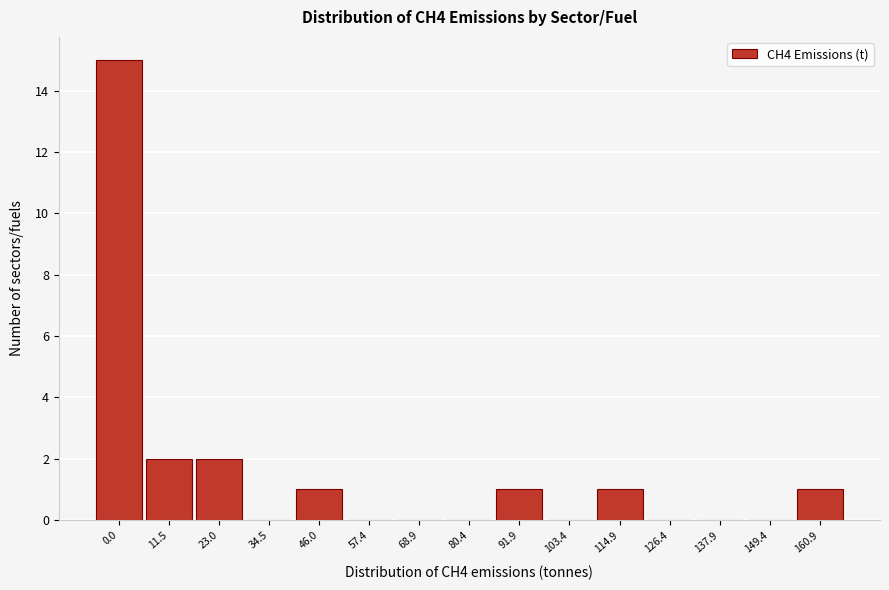

Reading left to right, transcribe all the data shown in this chart.

0.0=15	11.5=2	23.0=2	34.5=0	46.0=1	57.4=0	68.9=0	80.4=0	91.9=1	103.4=0	114.9=1	126.4=0	137.9=0	149.4=0	160.9=1